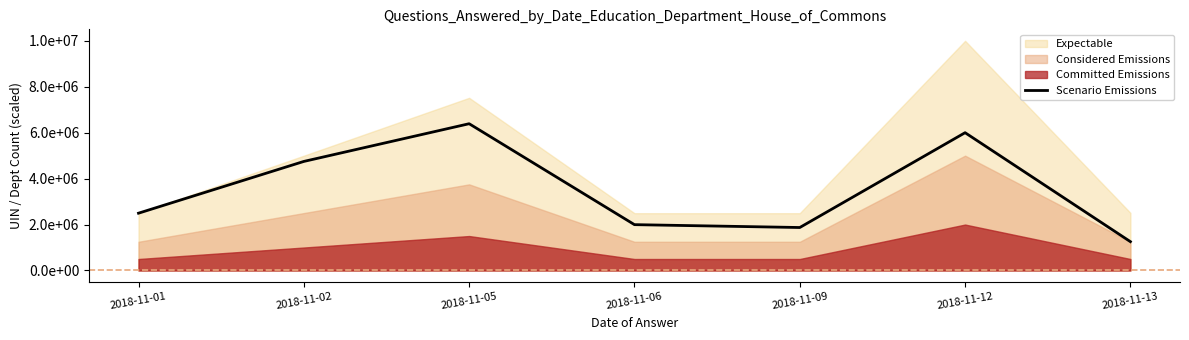

Reading left to right, extract all data points from this chart.

2494941.2	4748460.4	6390400.0	1995985.0	1871215.9	6000000.0	1255587.3